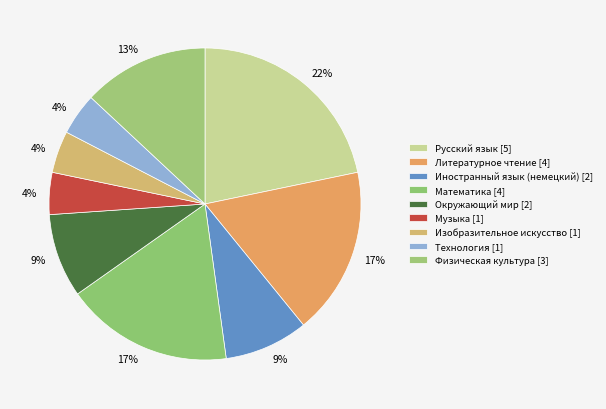

To the nearest percent, what percentage of the pie is Музыка?

4%